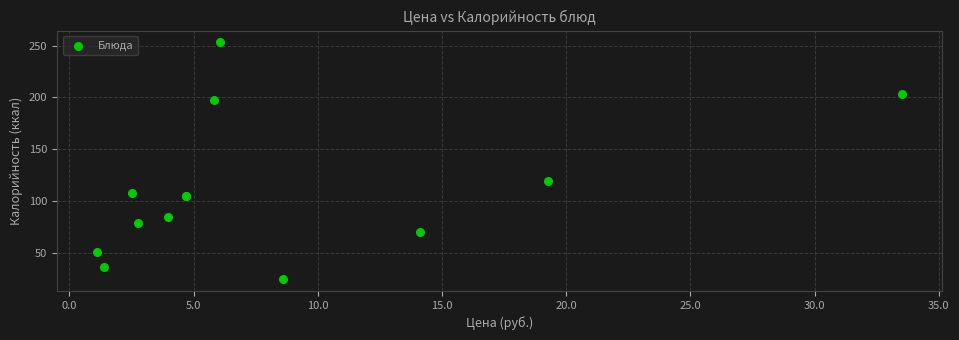

What Y value in the scatter plot is closest to 138?

119.4